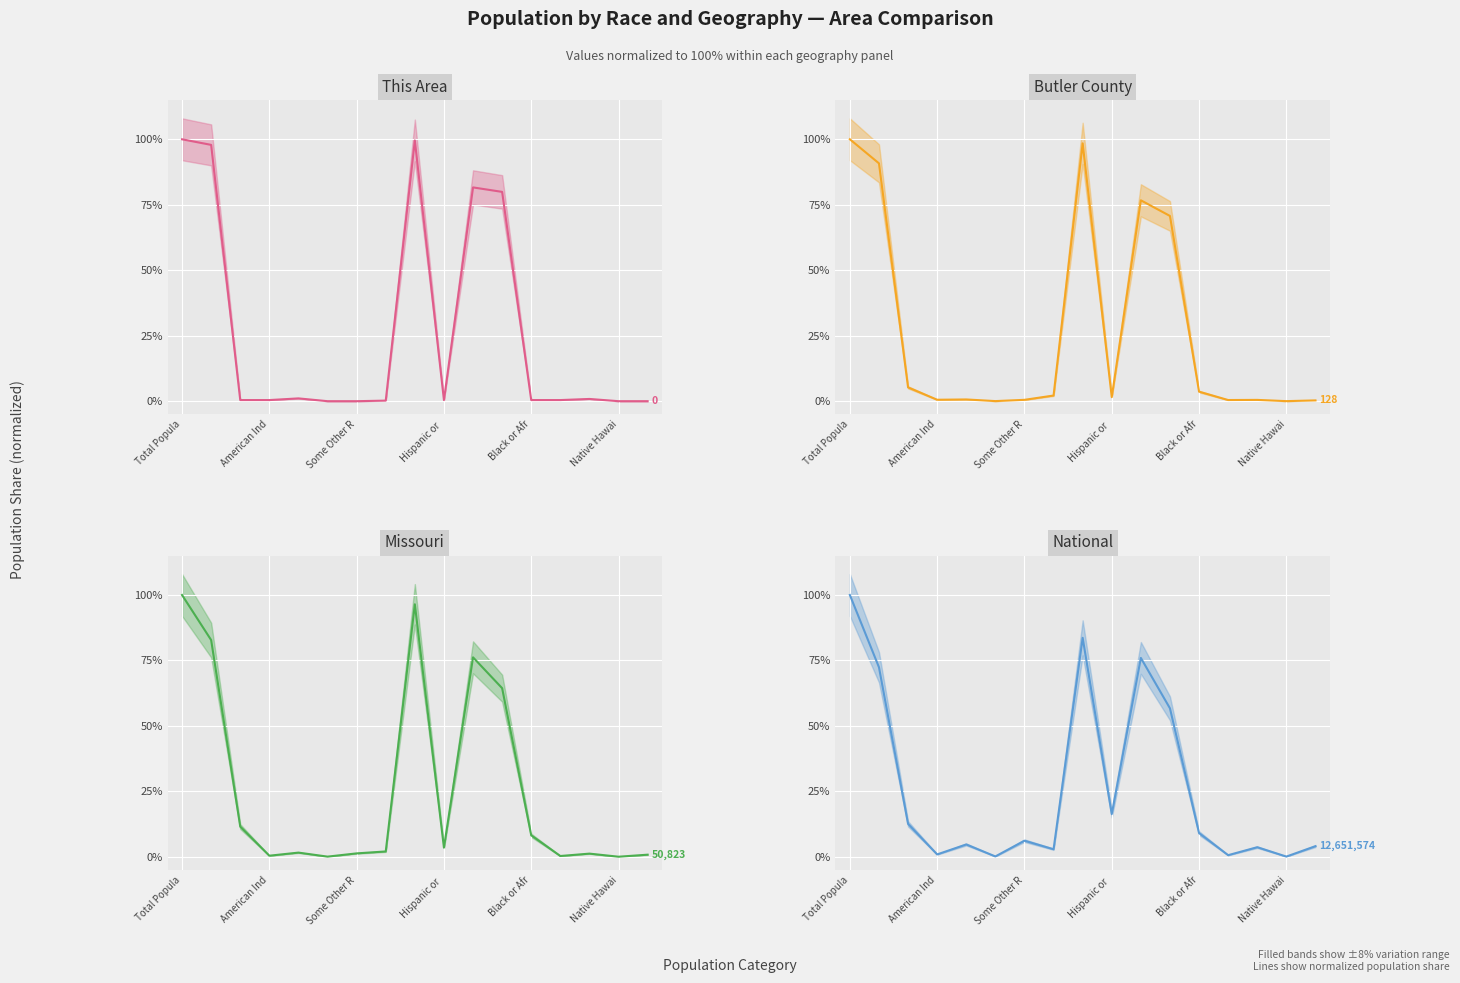

What are all the series names shown in the legend?

This Area (line), Butler County (line), Missouri (line), National (line)